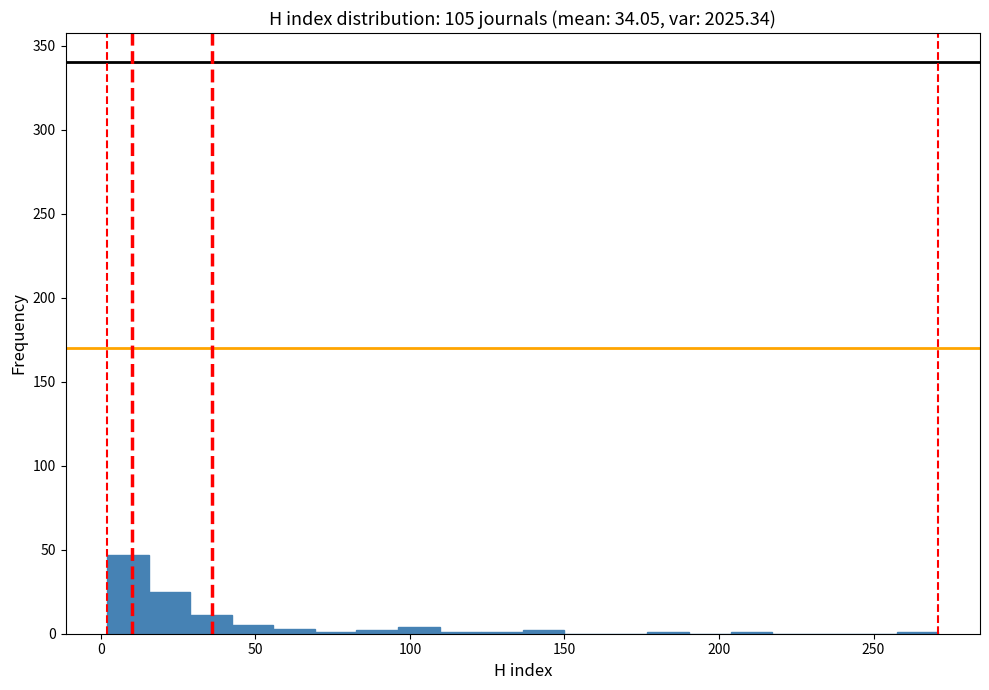

Read against the x-axis, roughly where is the centre of the tallest bar?

10